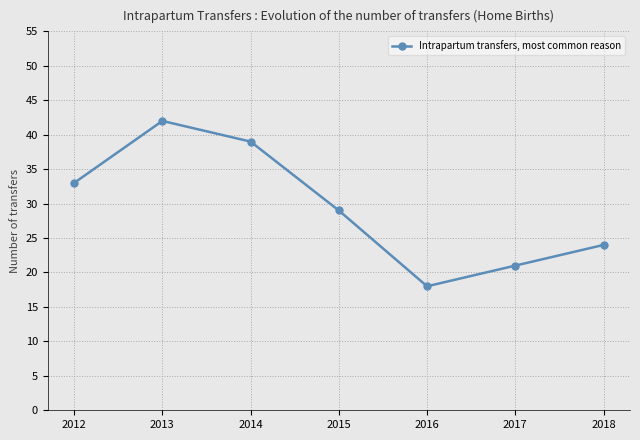

How many points are lower than both their immediate neighbors (excluding endpoints)?

1